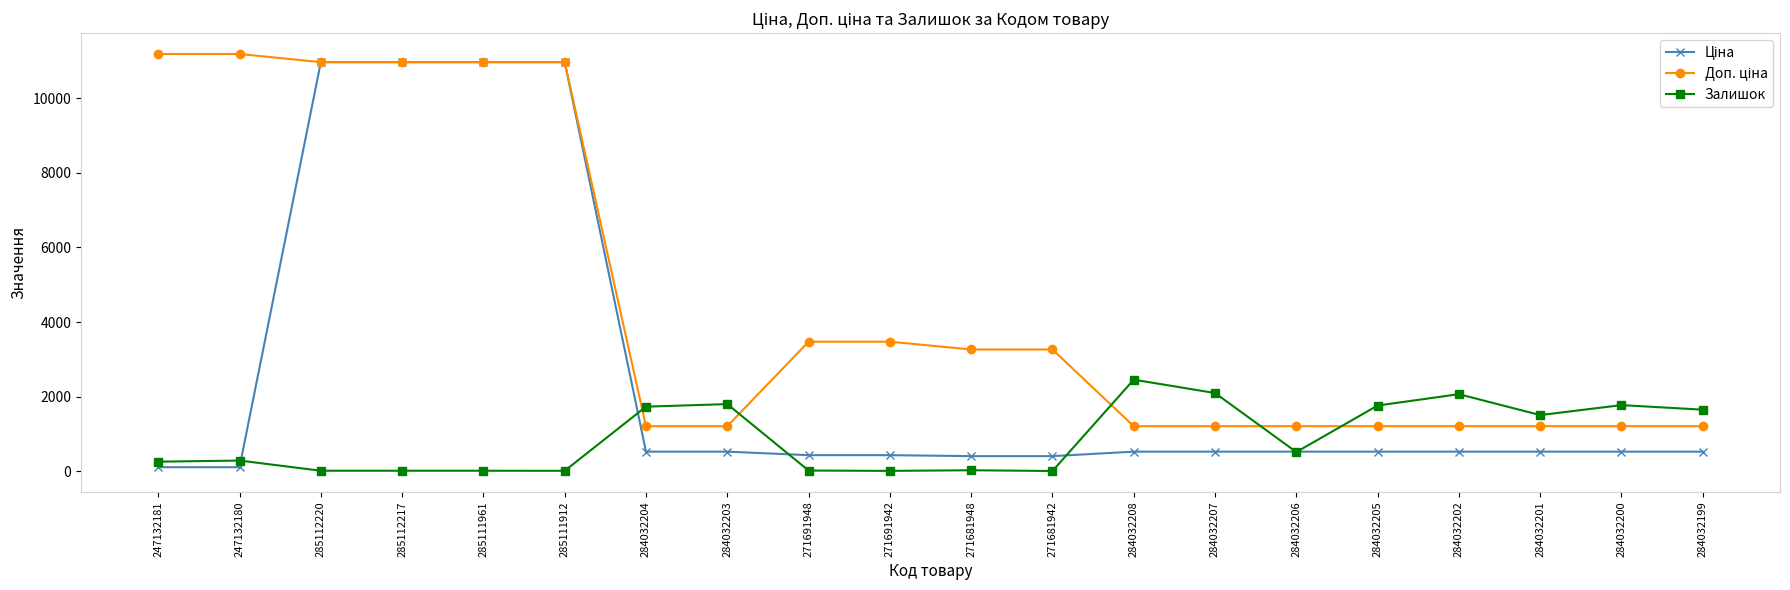

What is the maximum value for Залишок?

2457.0